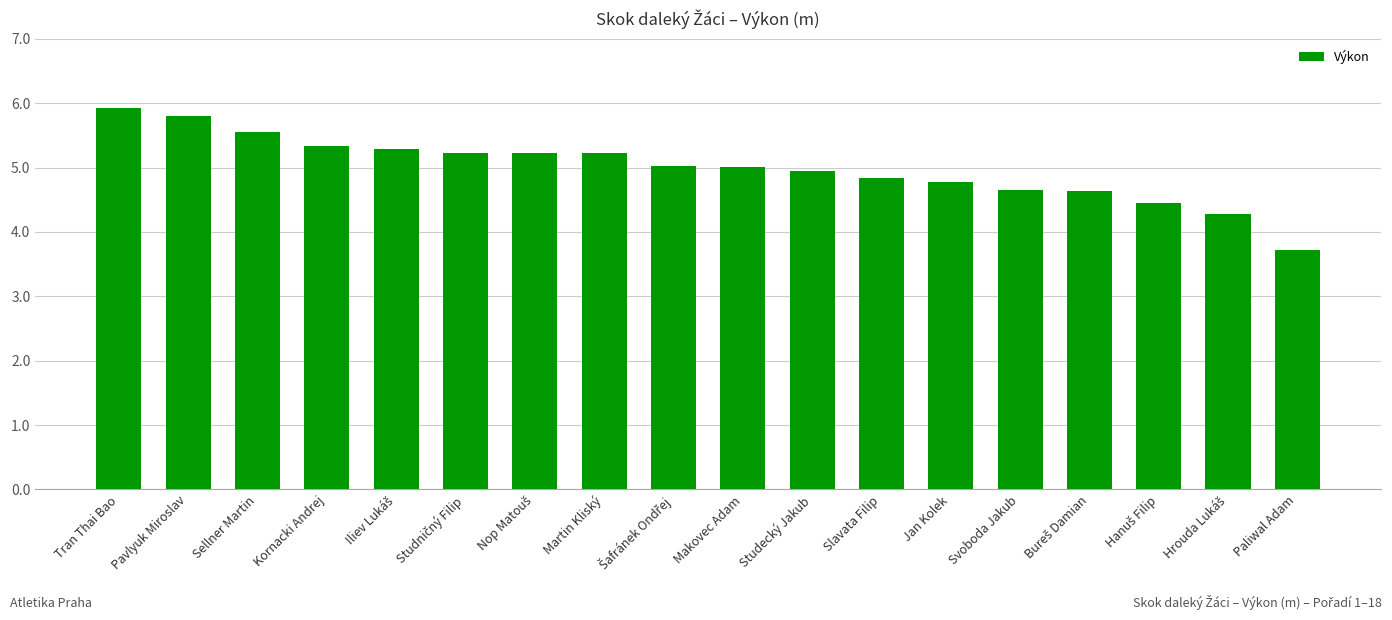

What is the sum of the values at Sellner Martin and Slavata Filip?

10.4